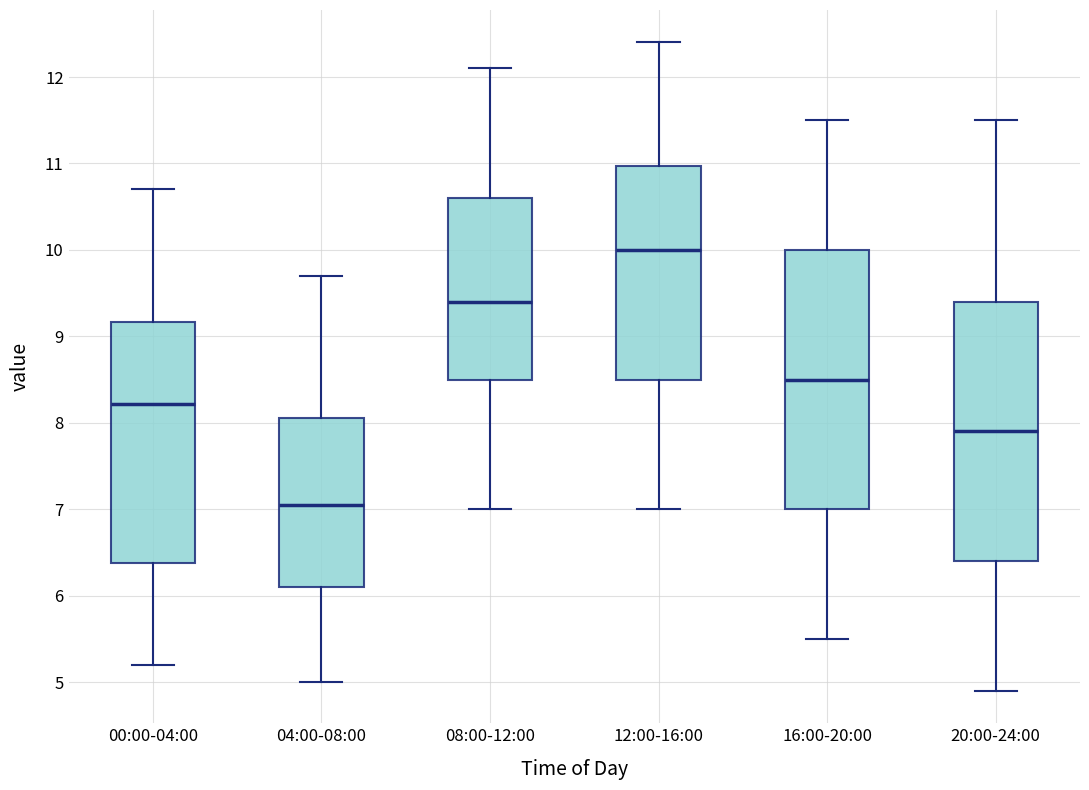

Reading left to right, transcribe this box plot: for each box, give where its median line is, the range the box spans, and where its two whiskers end, as read against the y-axis. The values are not printed on the chart, so give them approximately, as read against the axis.

00:00-04:00: median 8.2, box 6.4 to 9.2, whiskers 5.2 to 10.7
04:00-08:00: median 7.1, box 6.1 to 8.1, whiskers 5.0 to 9.7
08:00-12:00: median 9.4, box 8.5 to 10.6, whiskers 7.0 to 12.1
12:00-16:00: median 10.0, box 8.5 to 11.0, whiskers 7.0 to 12.4
16:00-20:00: median 8.5, box 7.0 to 10.0, whiskers 5.5 to 11.5
20:00-24:00: median 7.9, box 6.4 to 9.4, whiskers 4.9 to 11.5